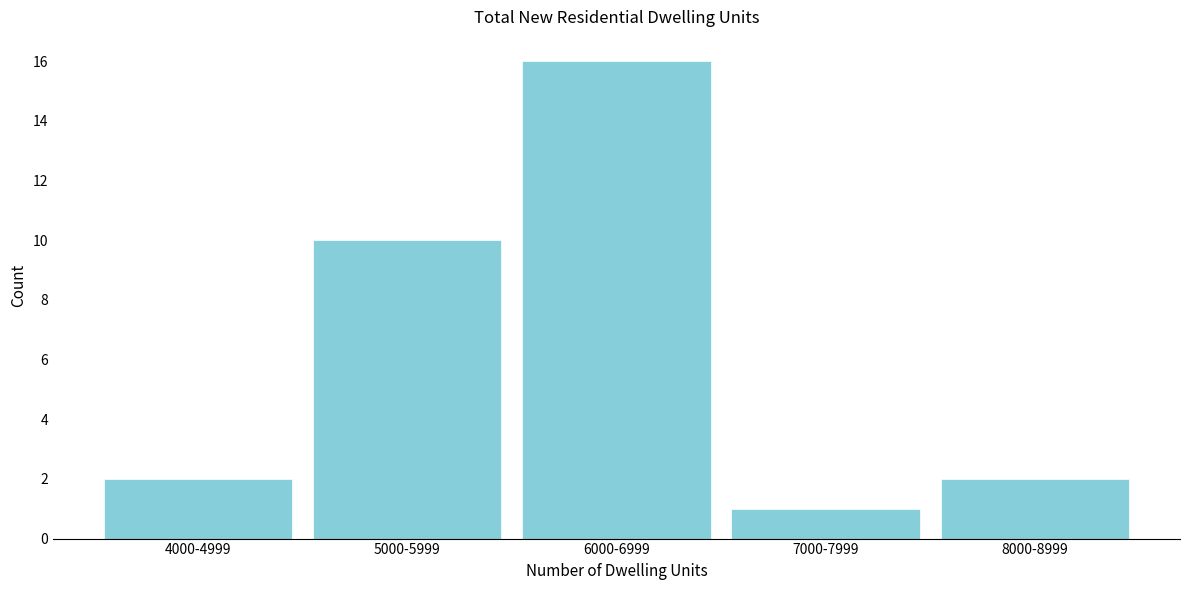

Reading left to right, what are all the values shown in this chart?

2	10	16	1	2